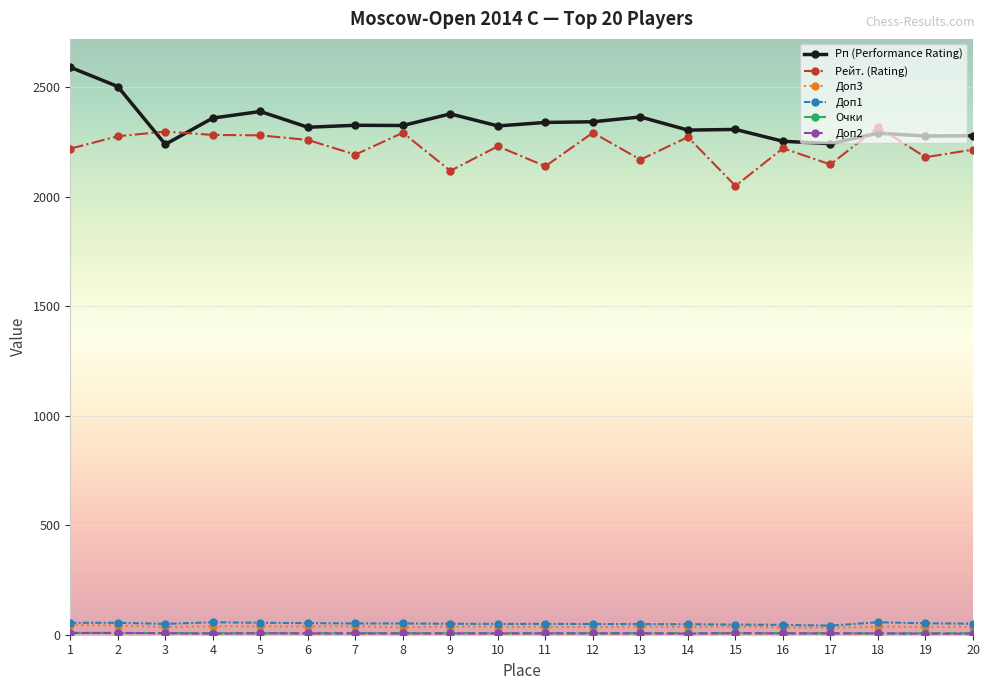

The value of Рейт. (Rating) at 8 is 2293.0. True or false?

True